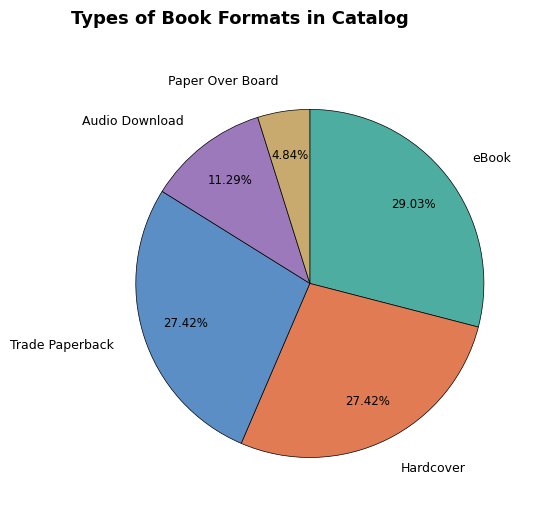

Is there a majority slice in this chart?

No